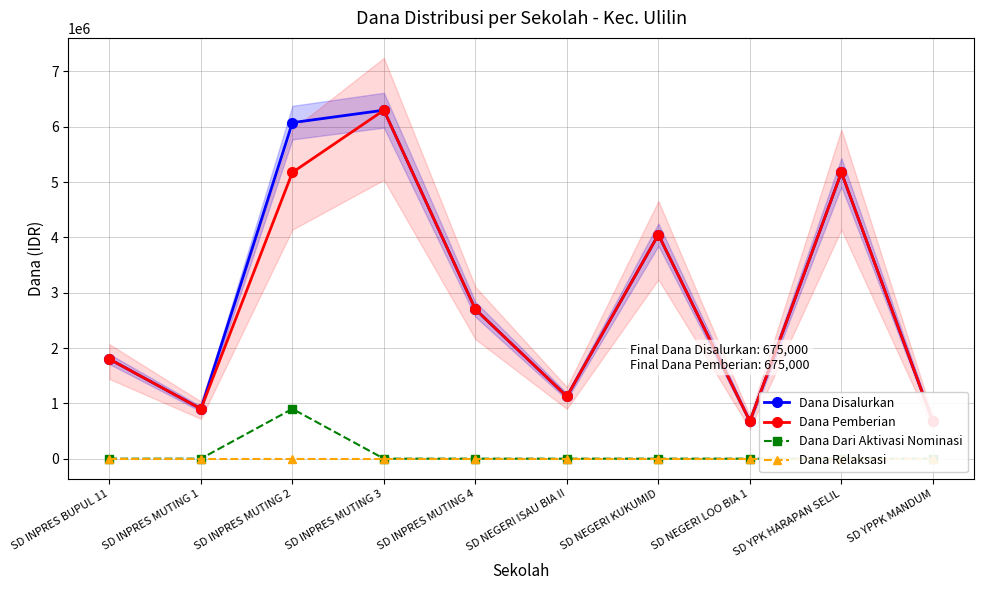

What is the difference between the second highest and second lowest values in the Dana Pemberian series?

4500000